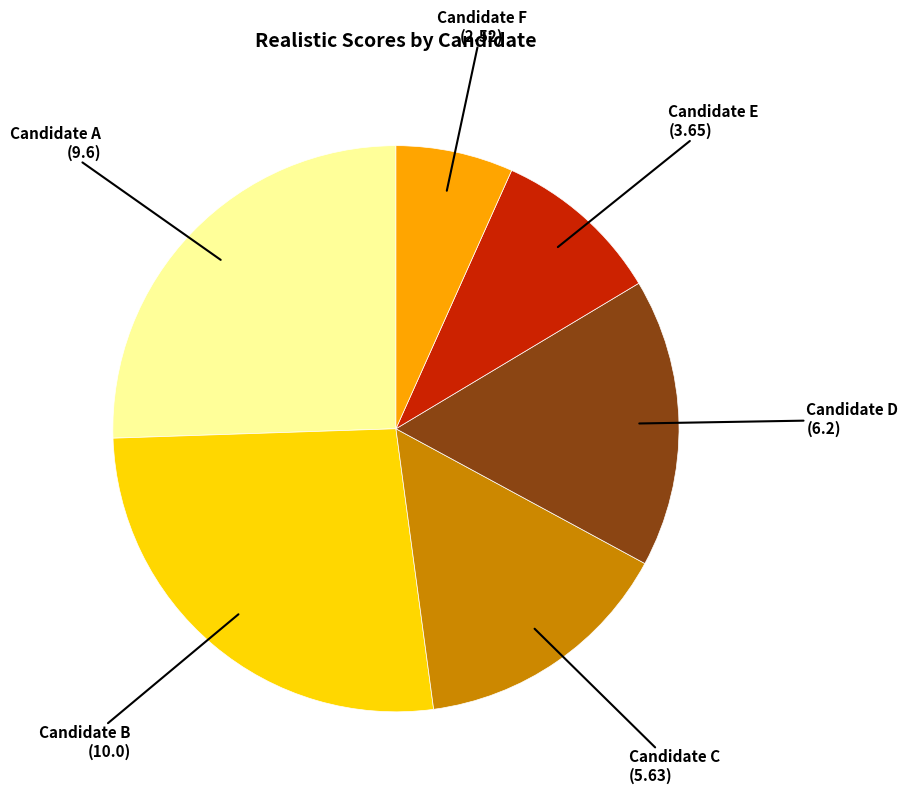

Does any single category account for the majority?

No